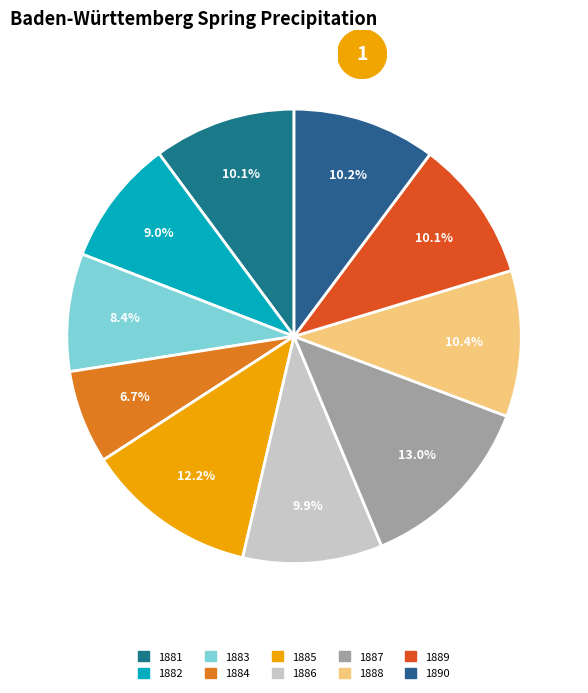

Does 1881 represent more than half of the total?

No